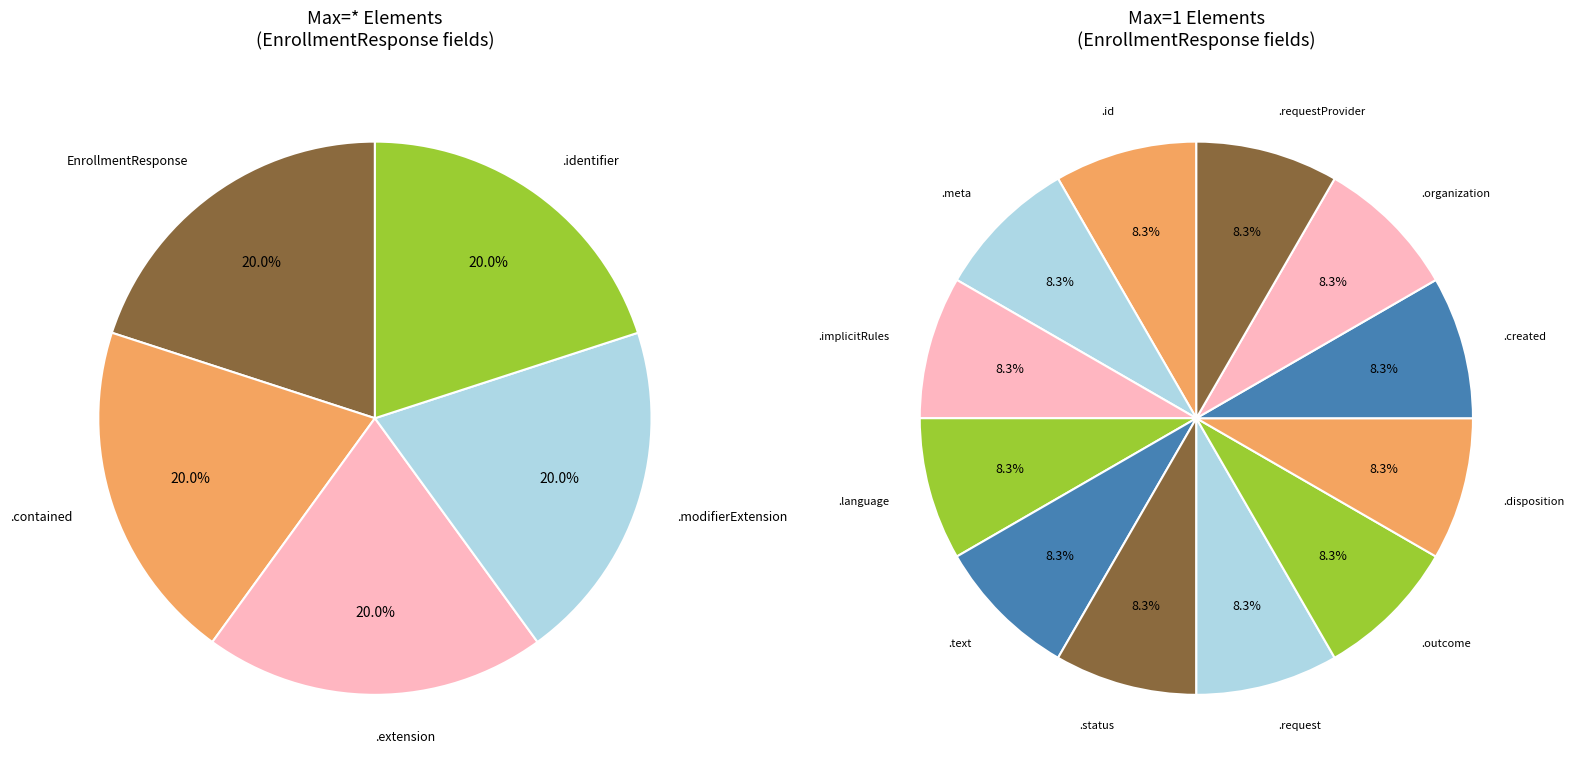

How many slices are in this pie chart?

17